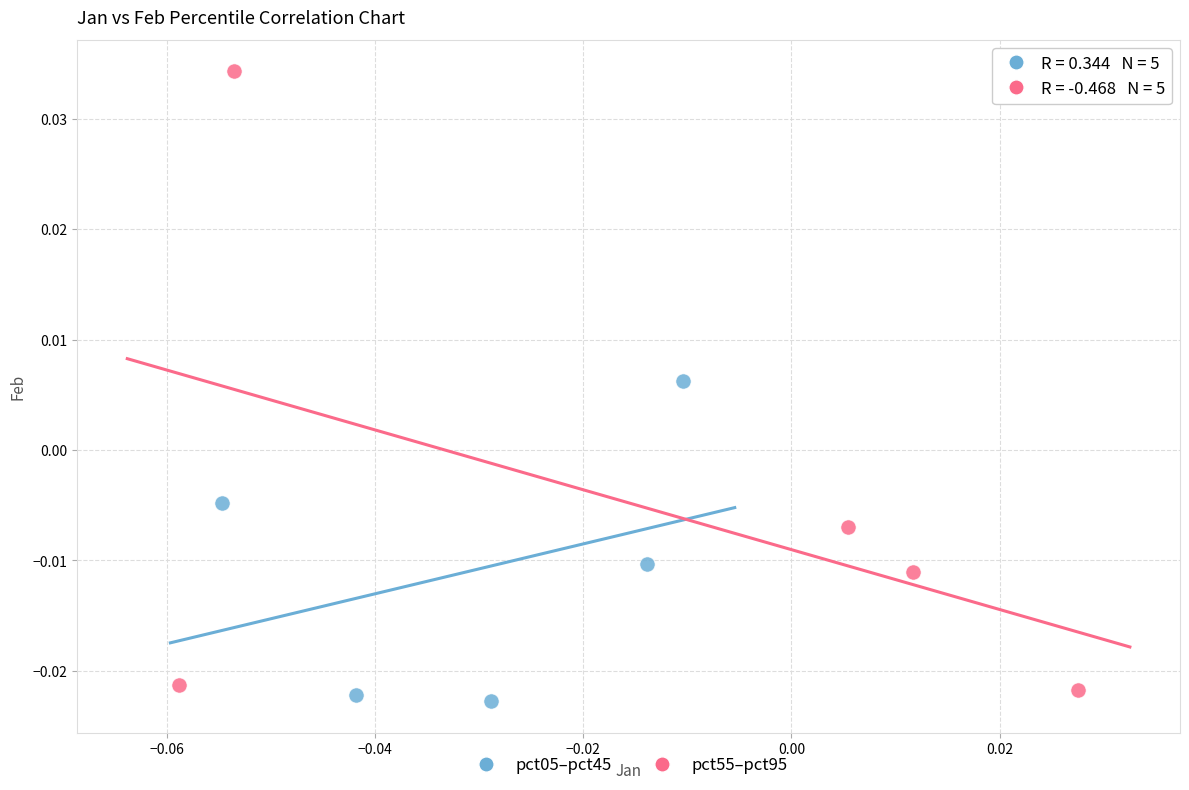

Which series has the widest spread of Y values?

pct55–pct95